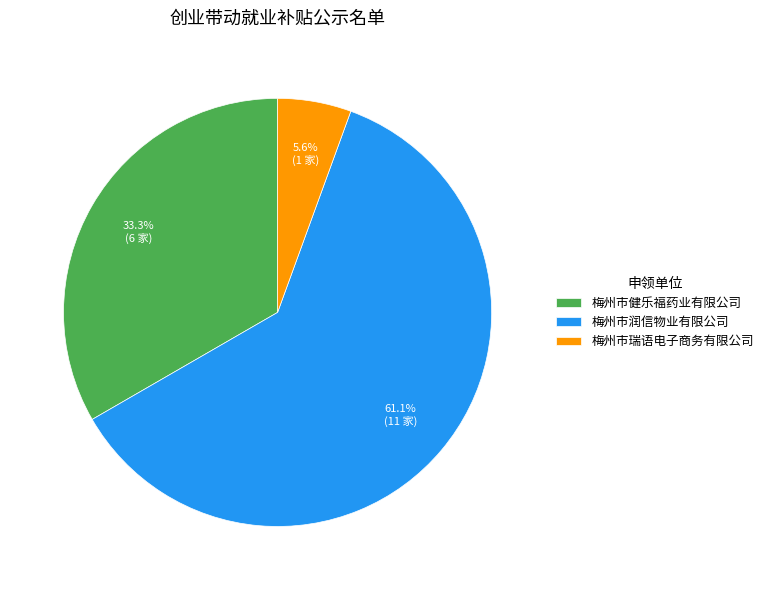

What portion of the pie excludes 梅州市瑞语电子商务有限公司?

94.4%